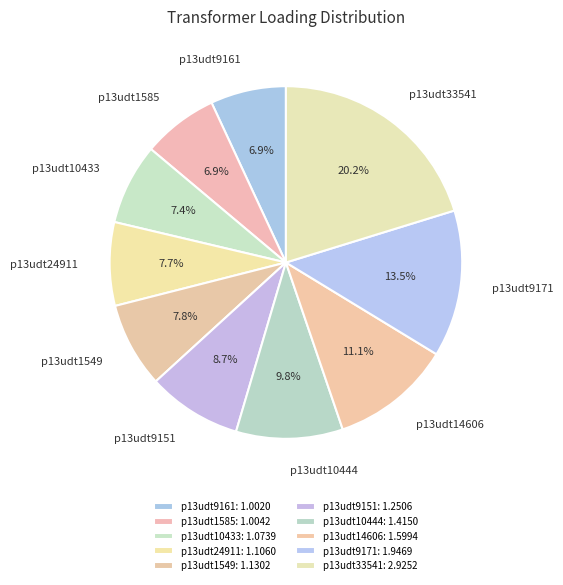

Is it true that p13udt1585 is 19% of the pie?

False